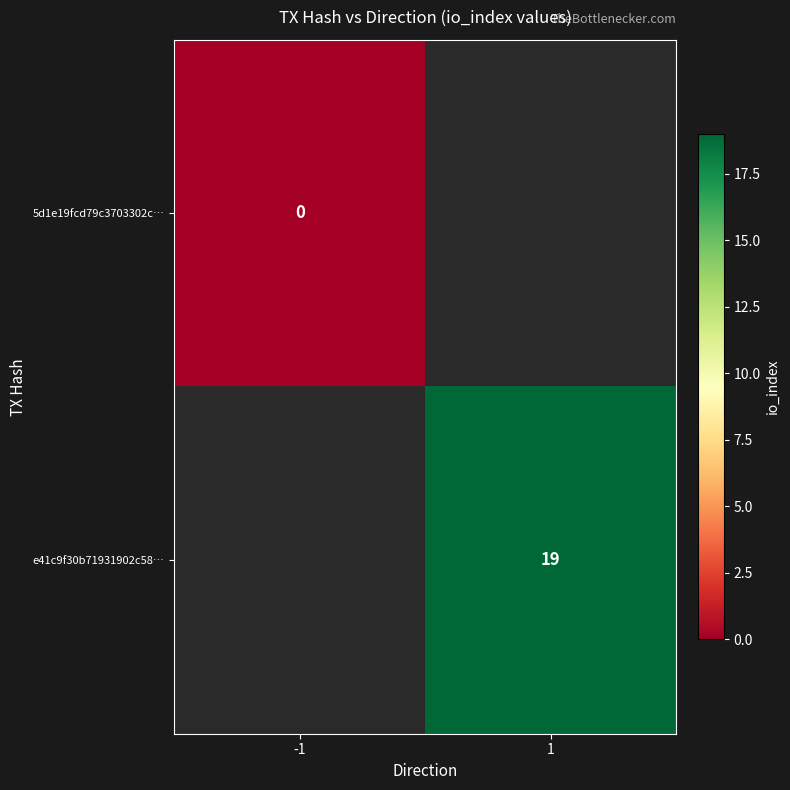

List the labels in order of 5d1e19fcd79c3703302c… value, largest first.

-1, 1